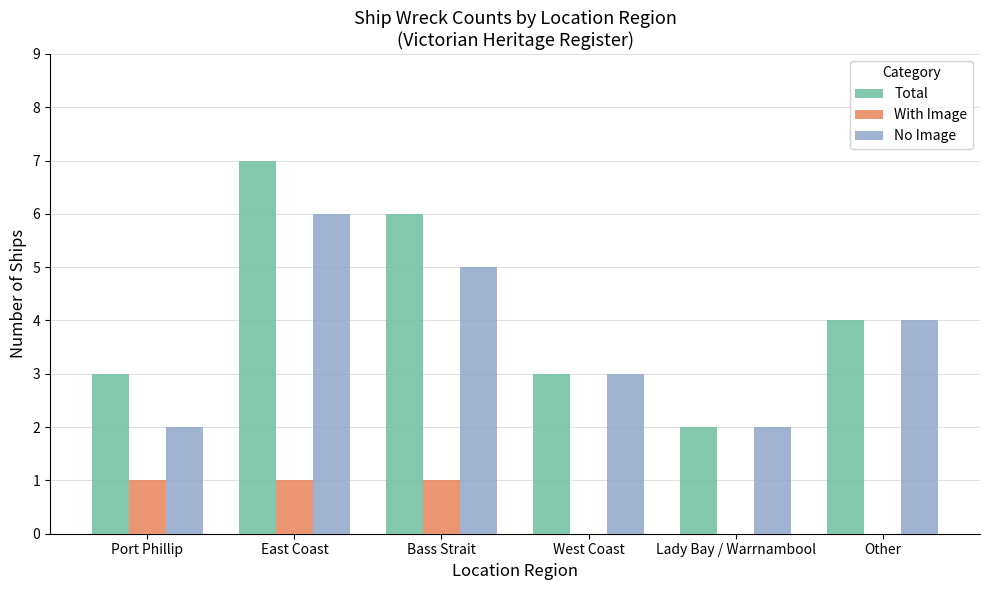

Count the number of data series in this chart.

3